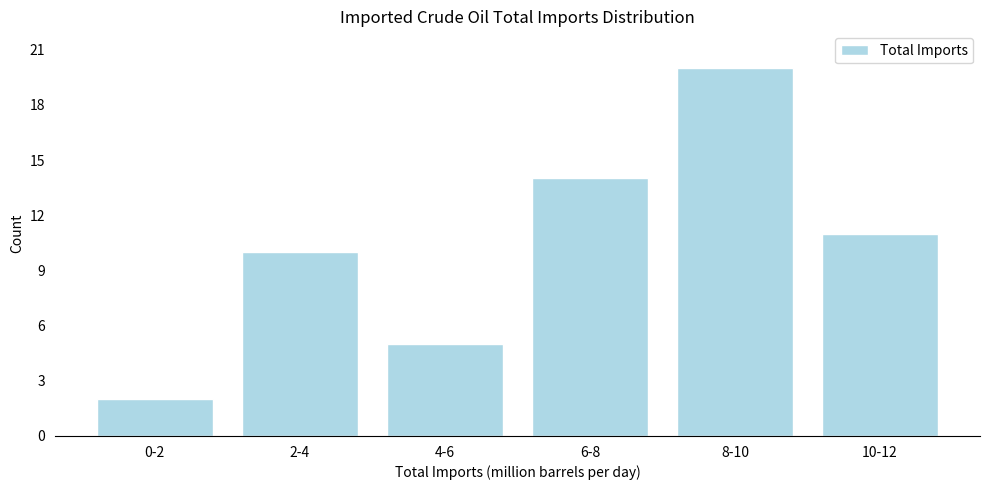

Reading left to right, extract all data points from this chart.

0-2=2	2-4=10	4-6=5	6-8=14	8-10=20	10-12=11